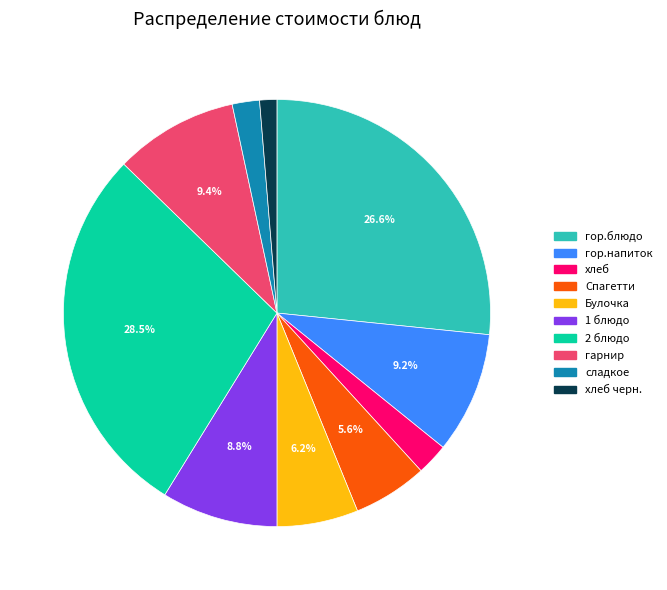

Which has a higher value, гарнир or хлеб?

гарнир